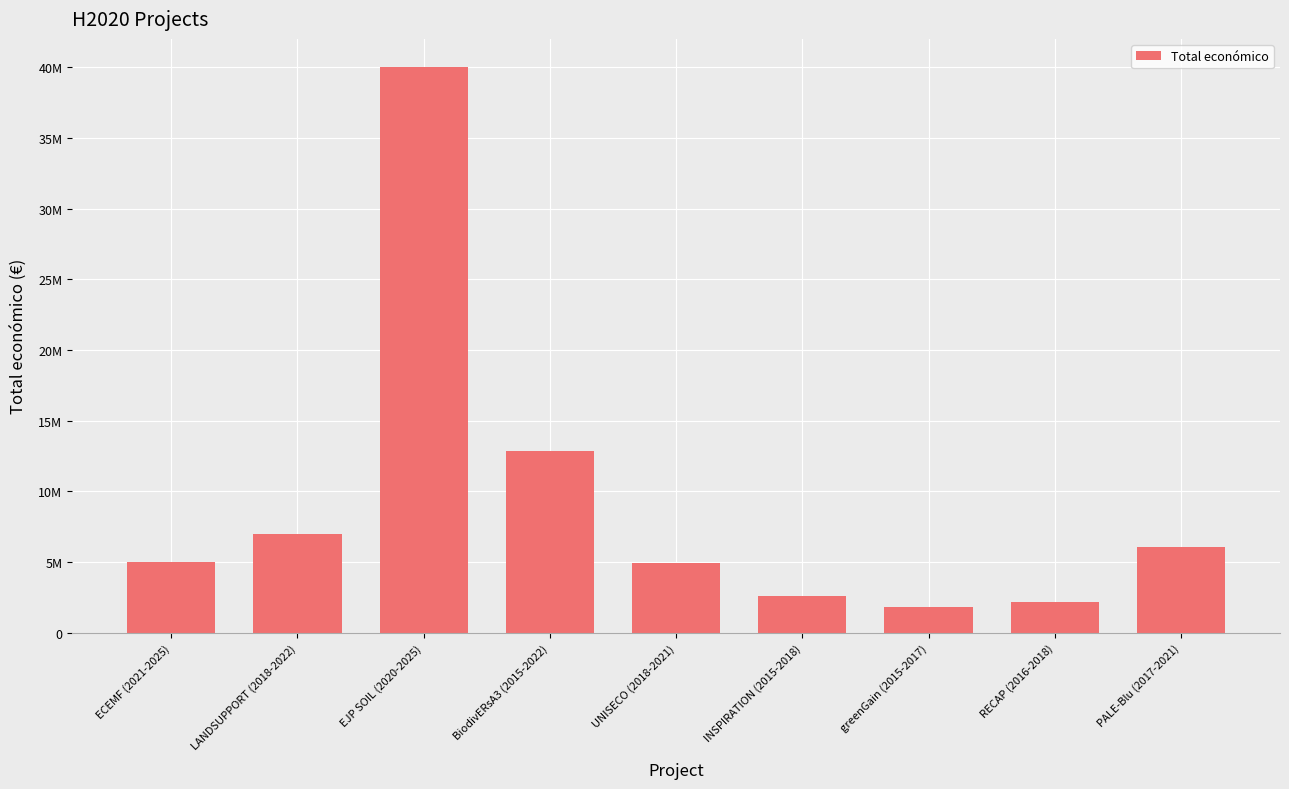

What is the label of the 5th bar from the left?

UNISECO (2018-2021)